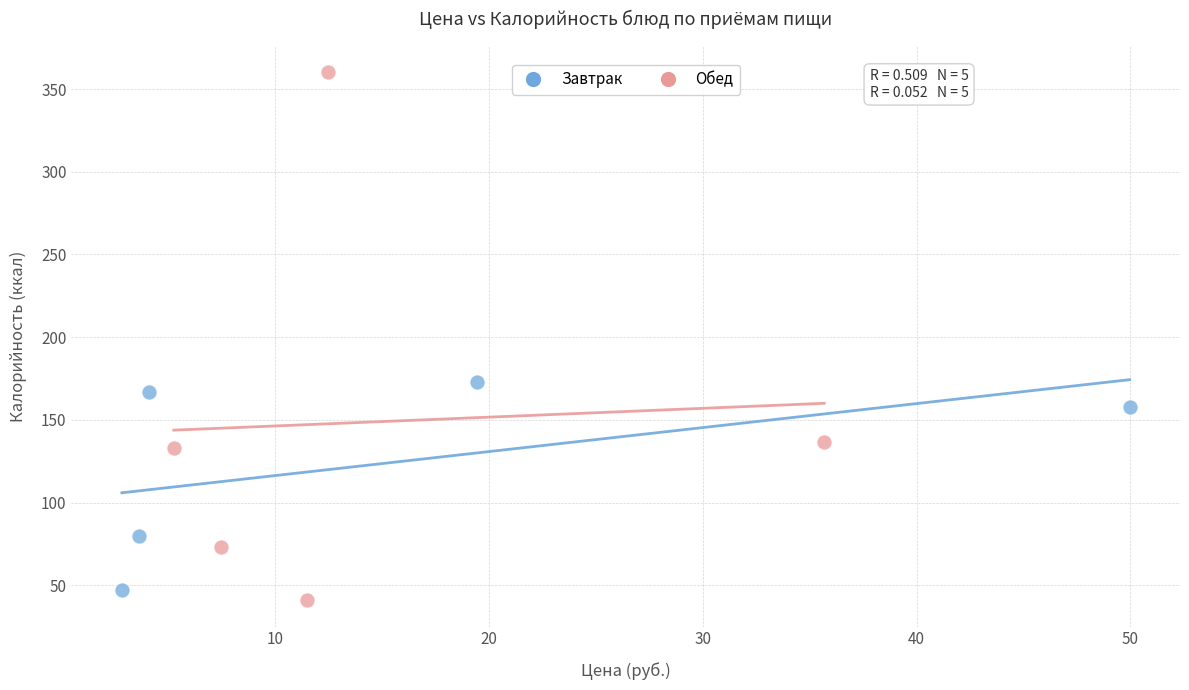

Which series contains the highest Y value?

Обед